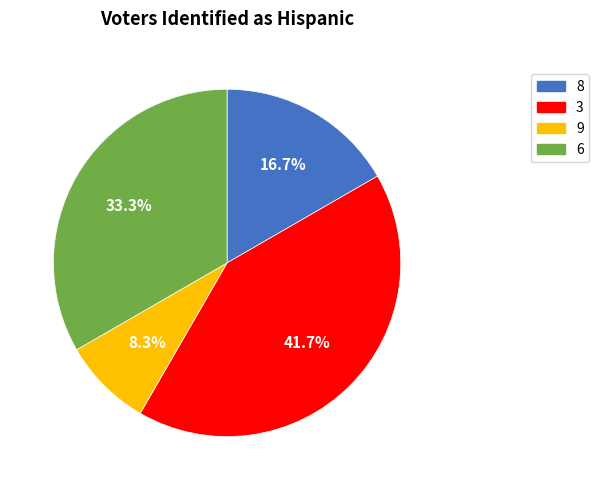

Is there any slice that represents more than half of the pie?

No